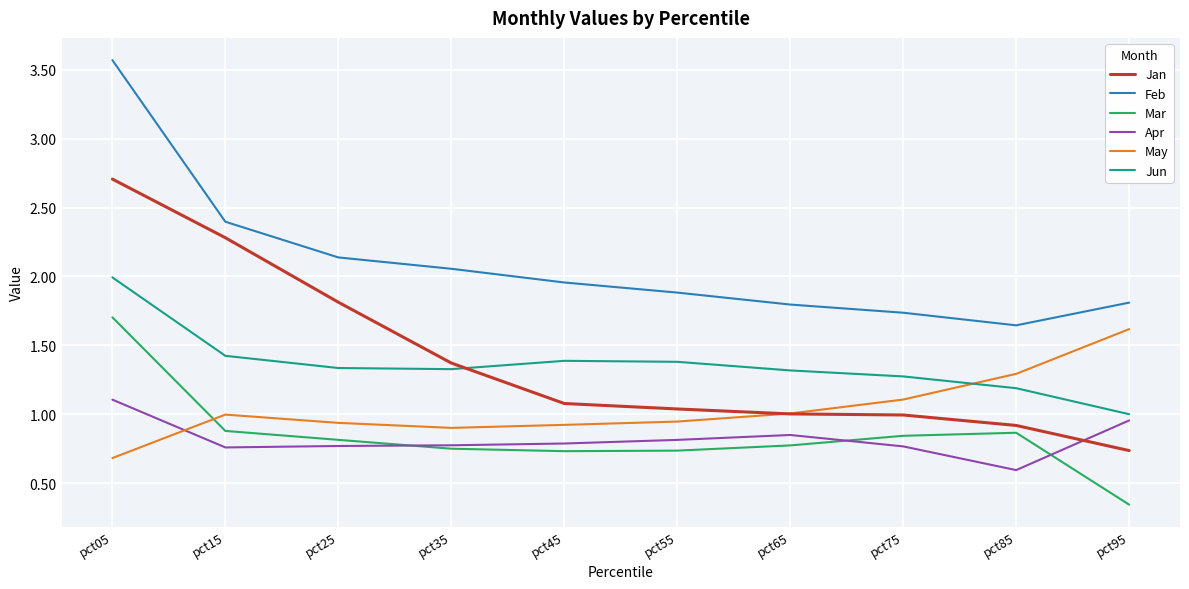

The value of Jan at pct75 is 0.3. True or false?

False